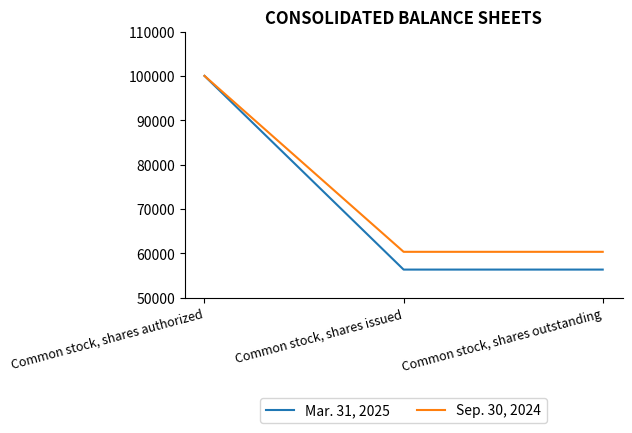

How many Sep. 30, 2024 values are between 60352 and 100000?

3